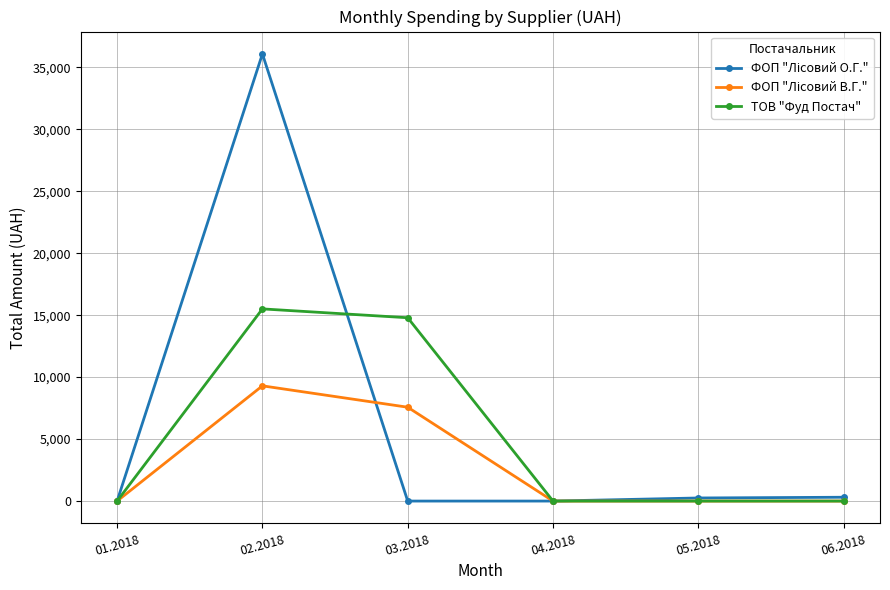

What is the value of the ТОВ "Фуд Постач" point at the 2nd from the left?

15505.0